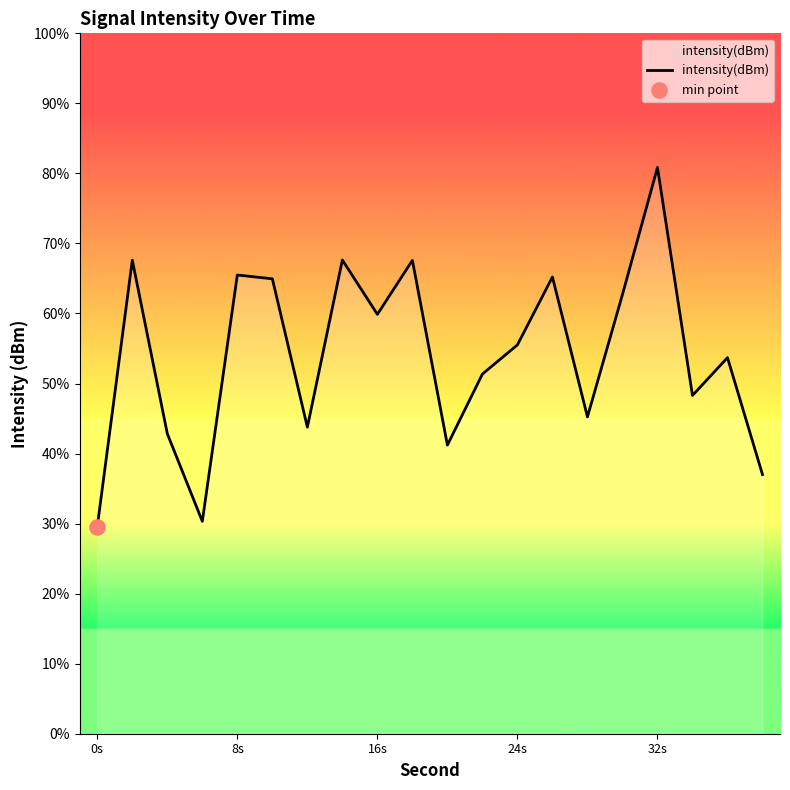

What is the minimum value shown in the chart?

29.6